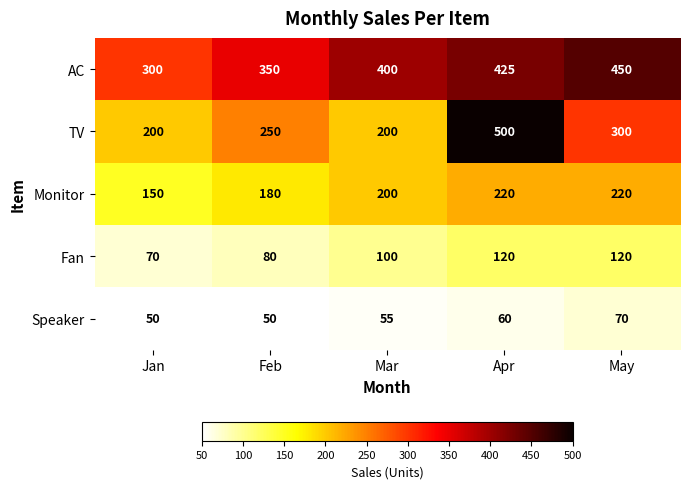

Reading right to left, what are all the values shown in this chart?

AC: 450	425	400	350	300
TV: 300	500	200	250	200
Monitor: 220	220	200	180	150
Fan: 120	120	100	80	70
Speaker: 70	60	55	50	50